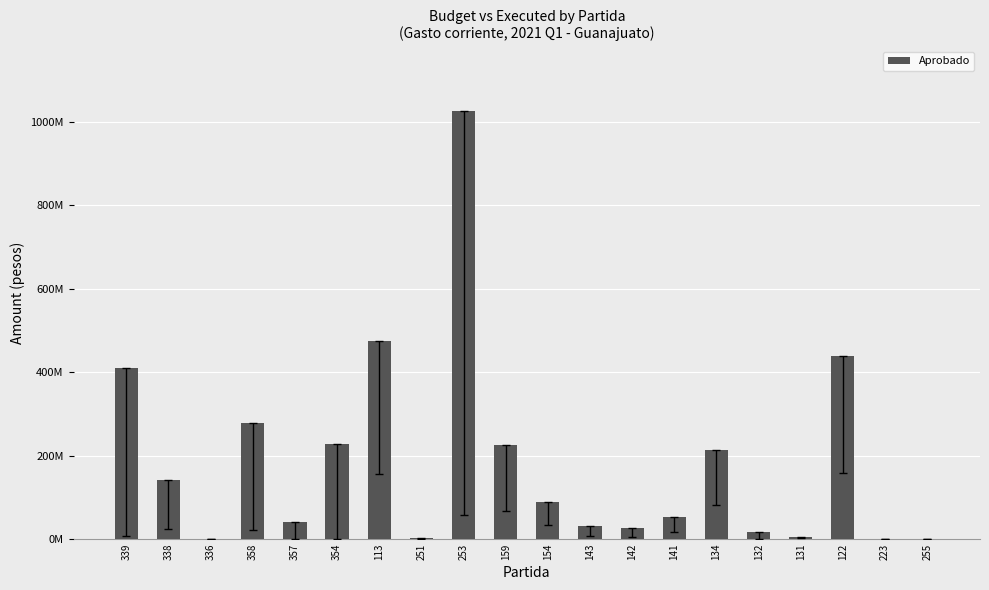

What is the label of the 15th bar from the left?

134